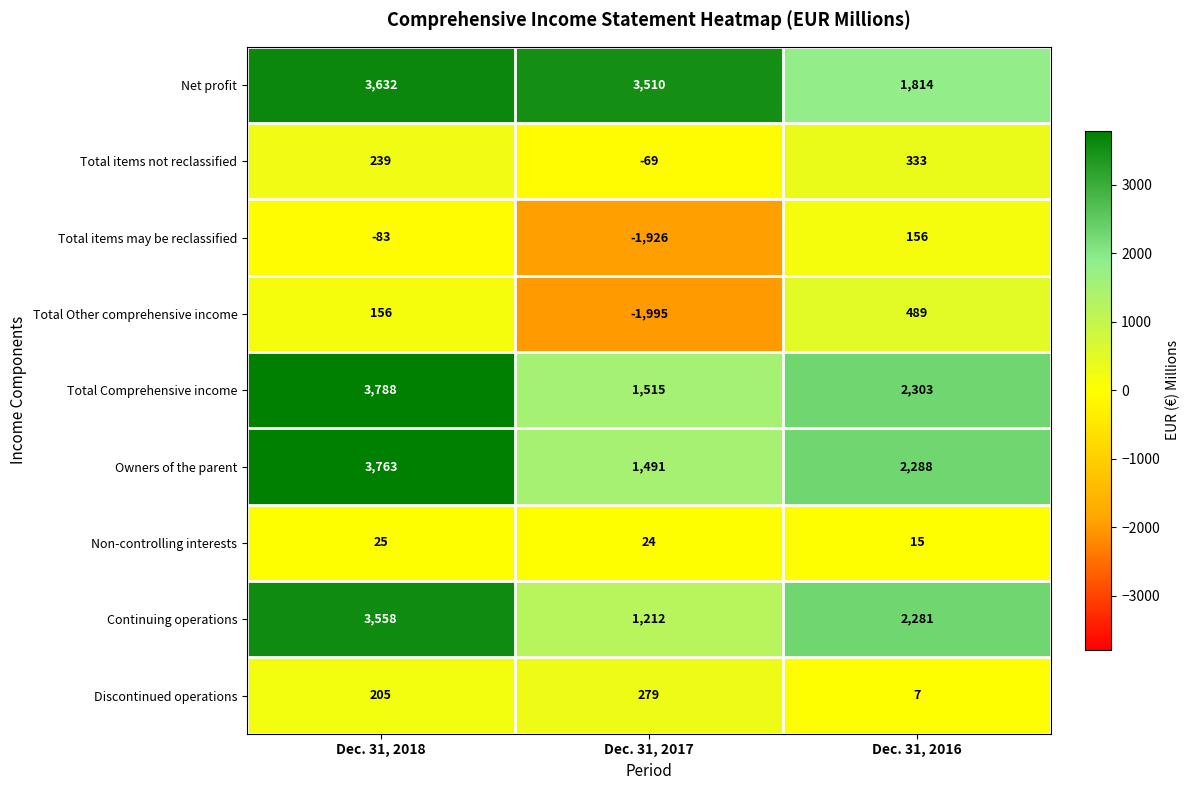

What is the sum of all Discontinued operations values?

491